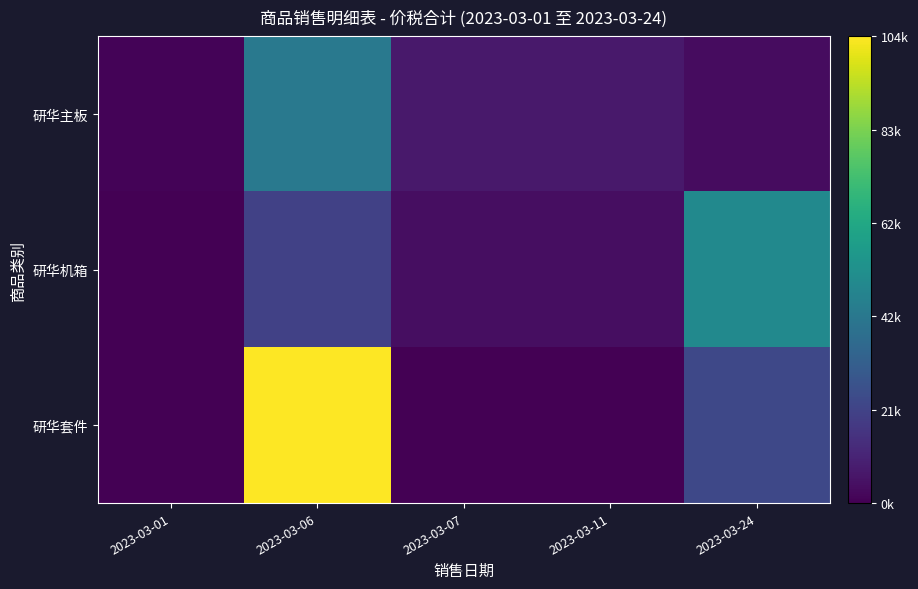

How many series are shown in this chart?

3